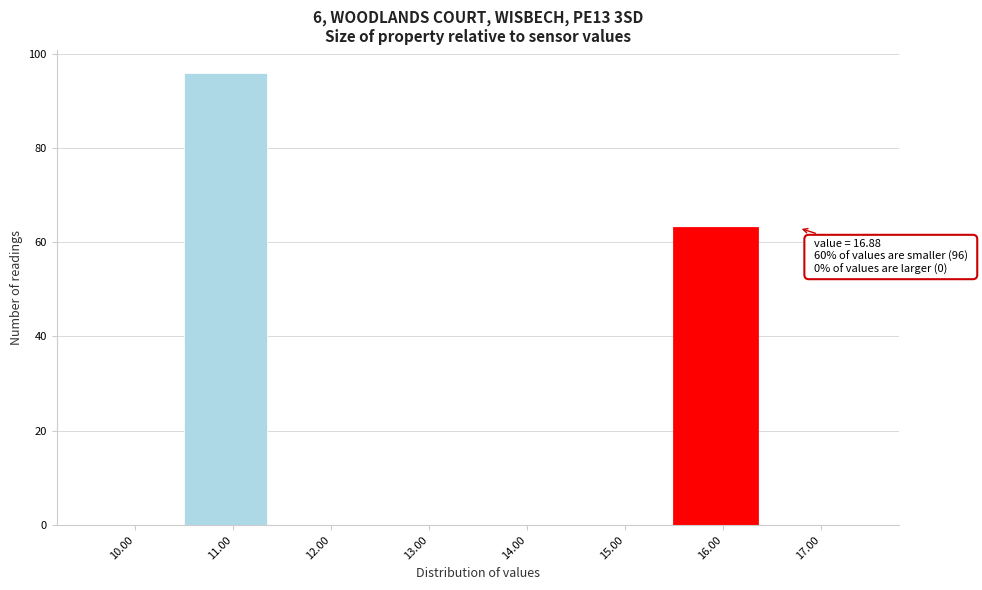

Reading left to right, extract all data points from this chart.

10.00=0	11.00=96	12.00=0	13.00=0	14.00=0	15.00=0	16.00=63	17.00=0